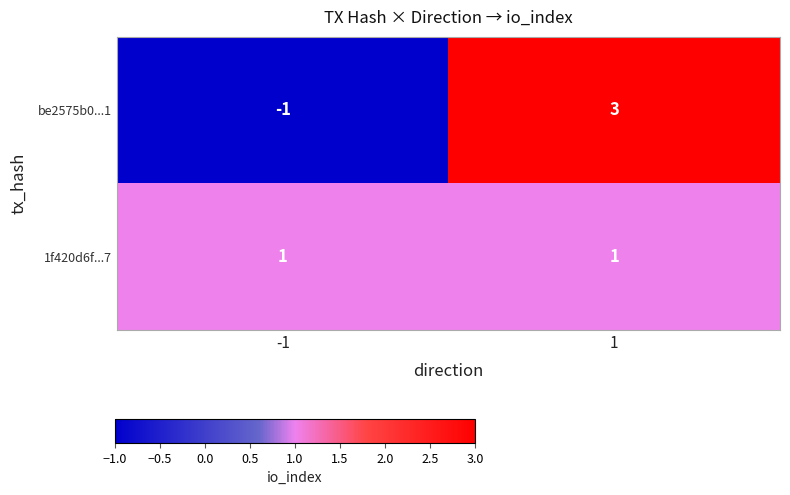

Which series has the largest range (max minus min)?

be2575b0...1